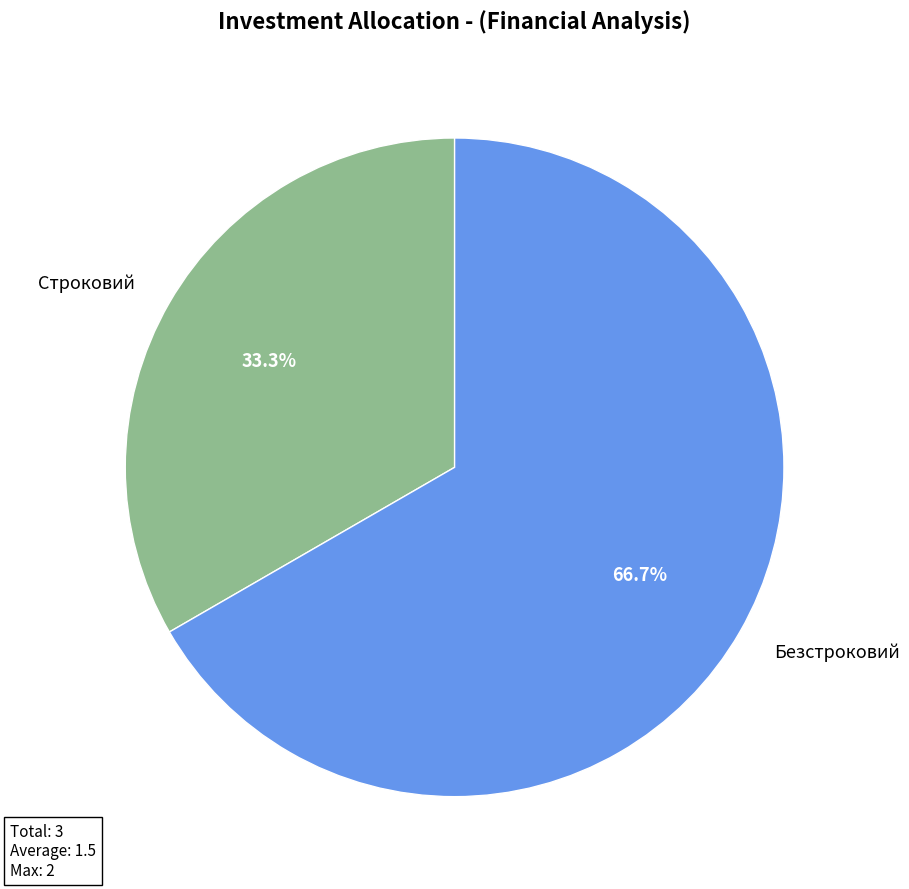

Count the number of slices in the pie.

2